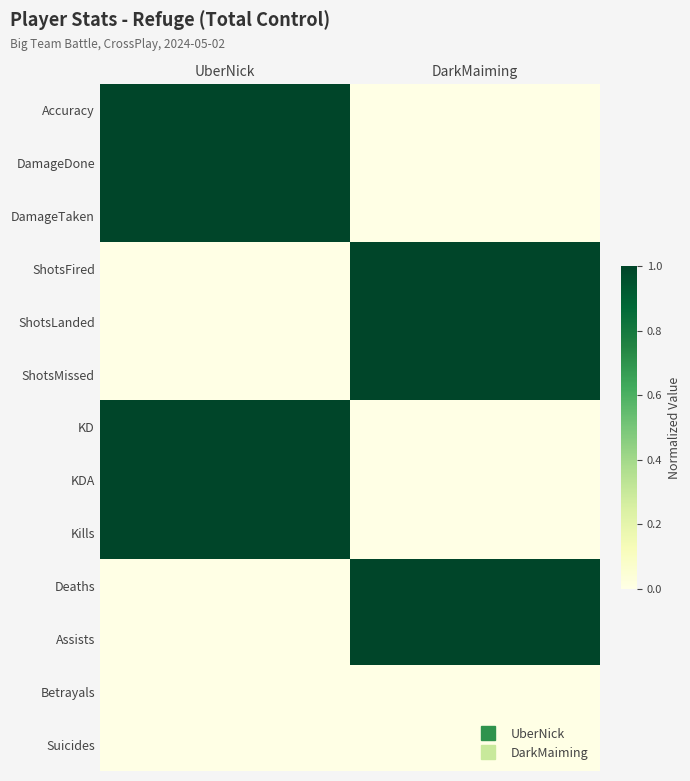

List the series in order of their peak value, lowest first.

Betrayals, Suicides, Accuracy, DamageDone, DamageTaken, ShotsFired, ShotsLanded, ShotsMissed, KD, KDA, Kills, Deaths, Assists